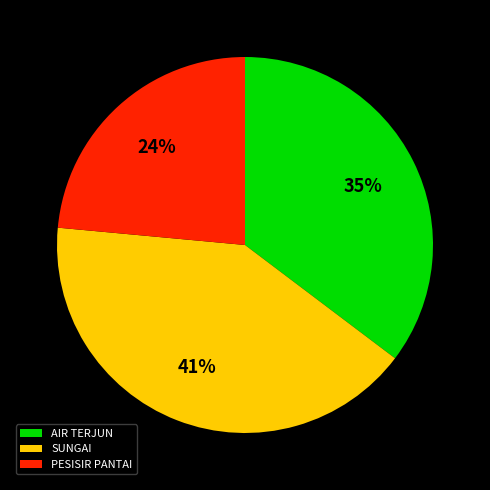

To the nearest percent, what percentage of the pie is PESISIR PANTAI?

24%